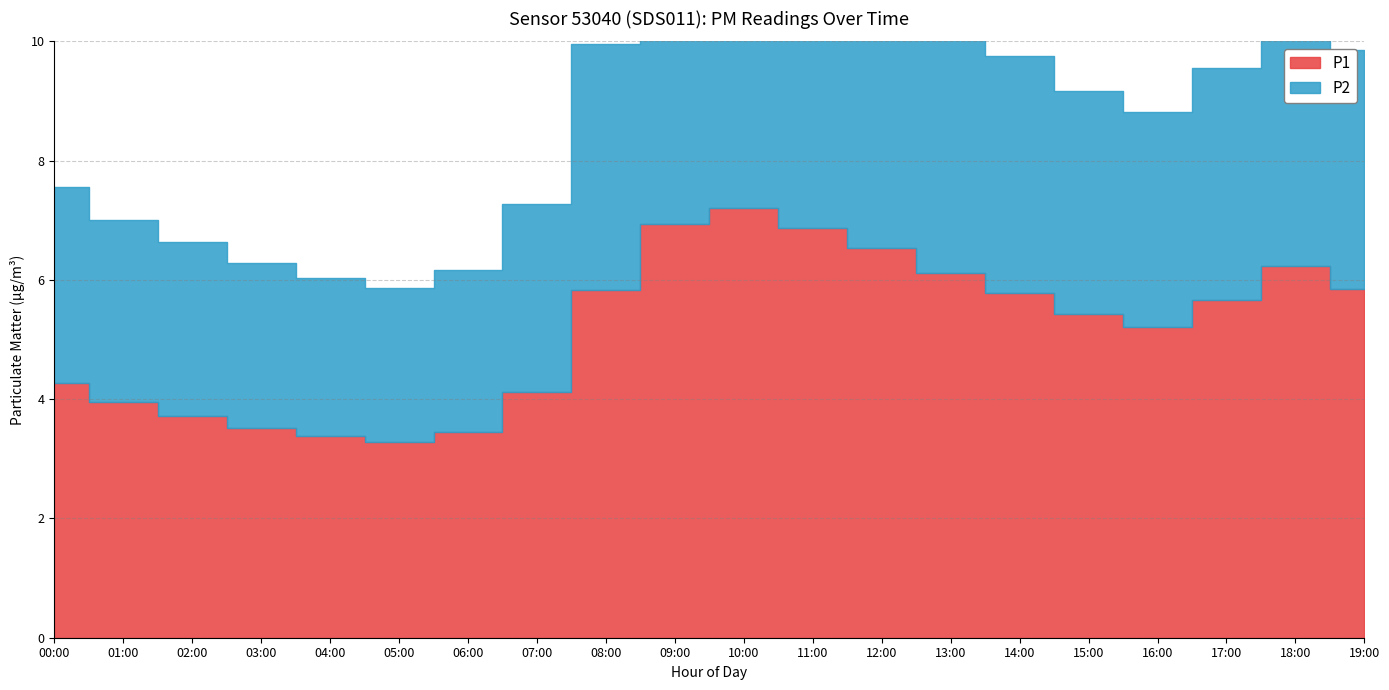

What is the total value across all series at 18:00?

10.5